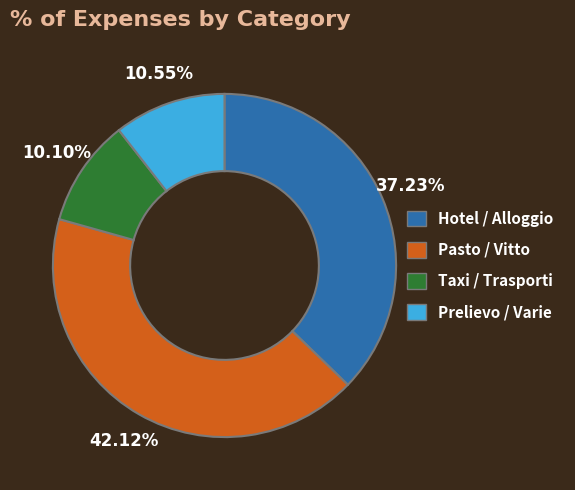

Is there a majority slice in this chart?

No